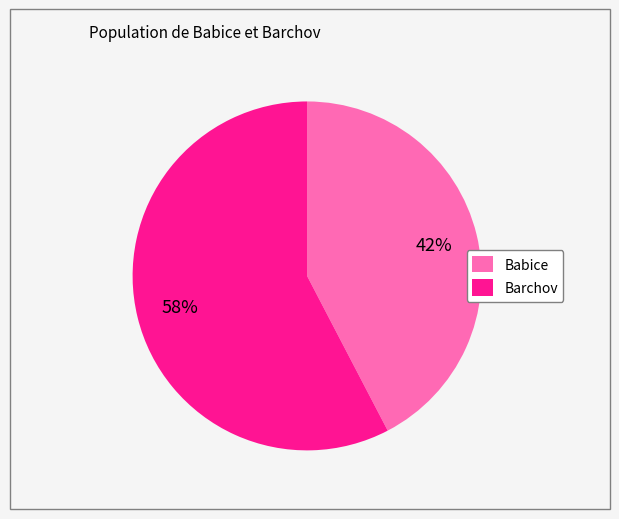

Rank the categories by value from highest to lowest.

Barchov, Babice